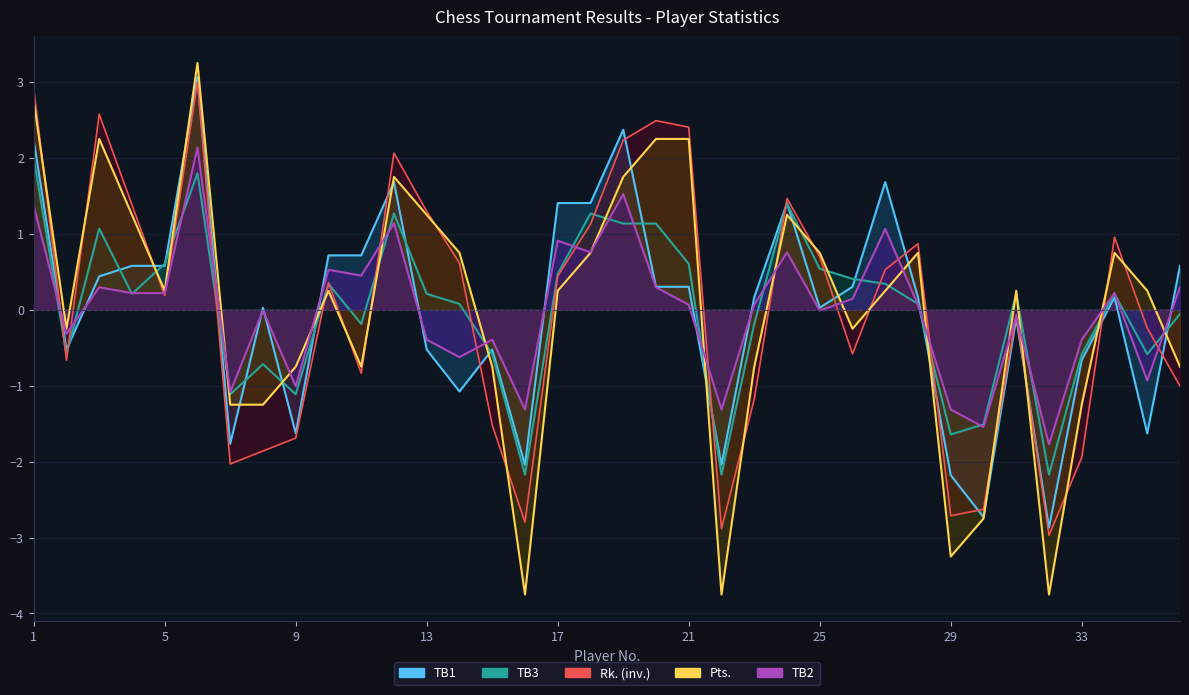

At which category does the chart reach its minimum across all series?

16